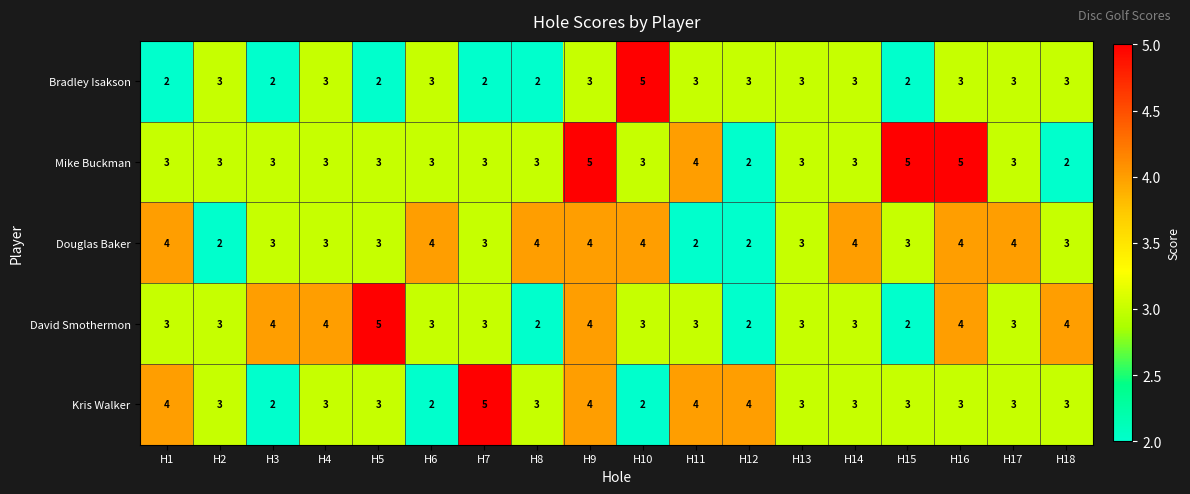

At which category is the sum across all series the highest?

H9